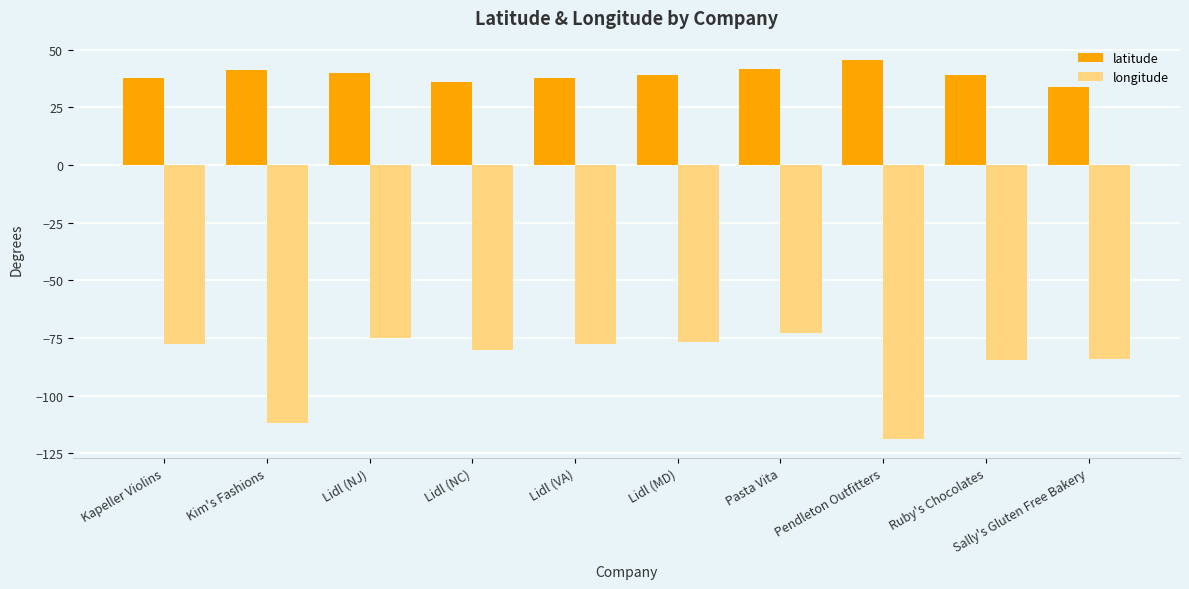

Which series changed the most between Lidl (NJ) and Pendleton Outfitters?

longitude